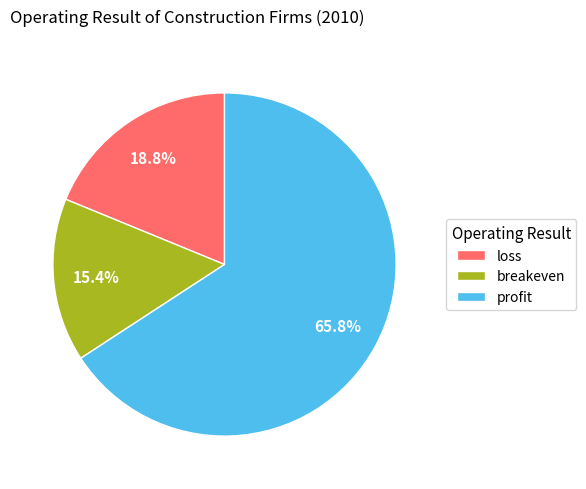

How much of the chart is everything except breakeven?

84.6%